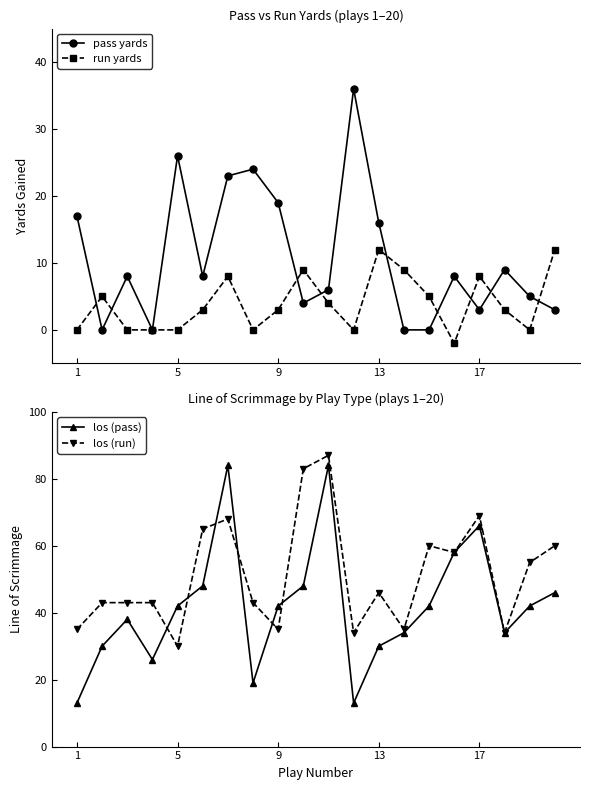

Which series ends up on top after the final intersection of run yards and pass yards?

run yards